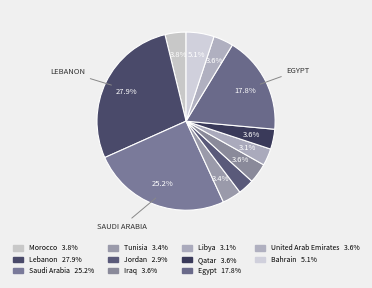

Which category has the biggest portion of the pie?

Lebanon